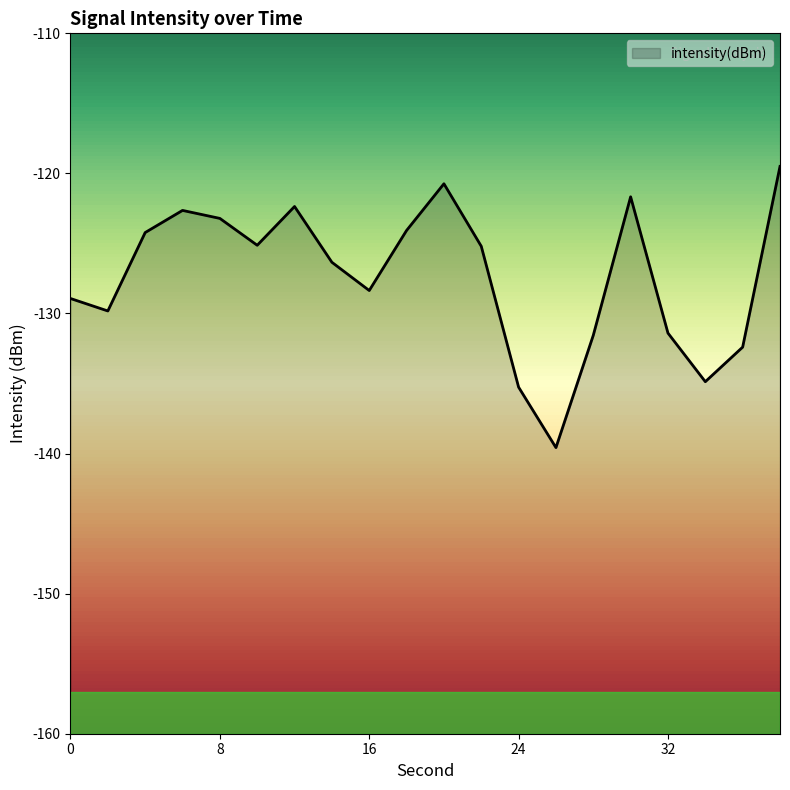

Does the chart display data point markers on the line(s)?

No